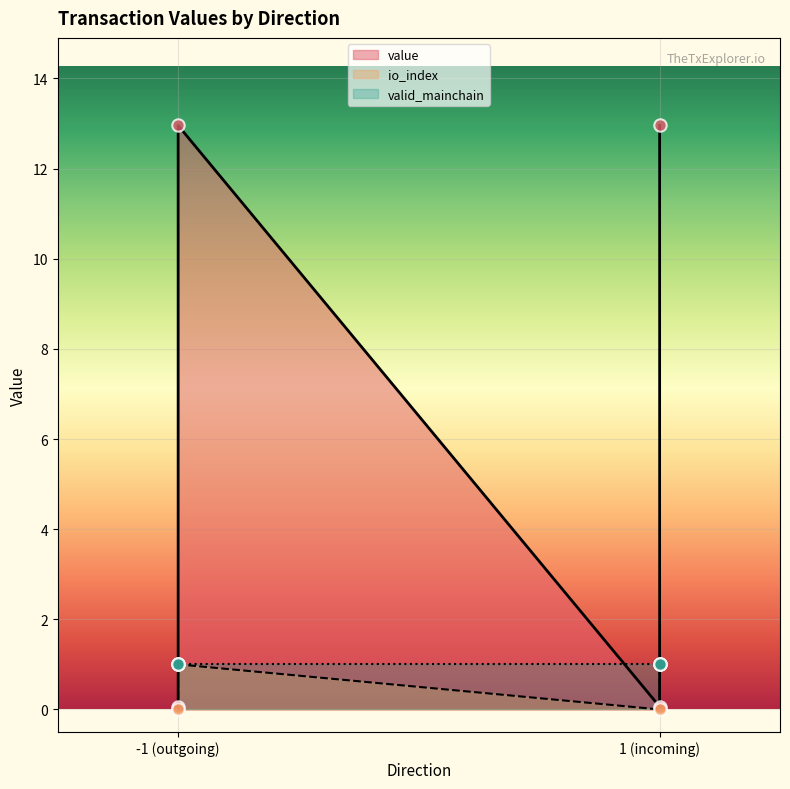

Which series has the largest Y range (max minus min)?

io_index